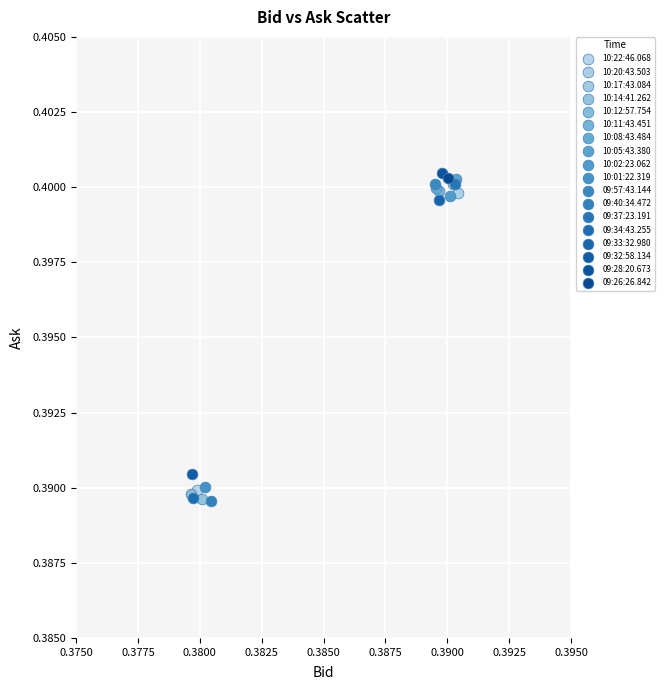

What are all the series names shown in the legend?

10:22:46.068, 10:20:43.503, 10:17:43.084, 10:14:41.262, 10:12:57.754, 10:11:43.451, 10:08:43.484, 10:05:43.380, 10:02:23.062, 10:01:22.319, 09:57:43.144, 09:40:34.472, 09:37:23.191, 09:34:43.255, 09:33:32.980, 09:32:58.134, 09:28:20.673, 09:26:26.842